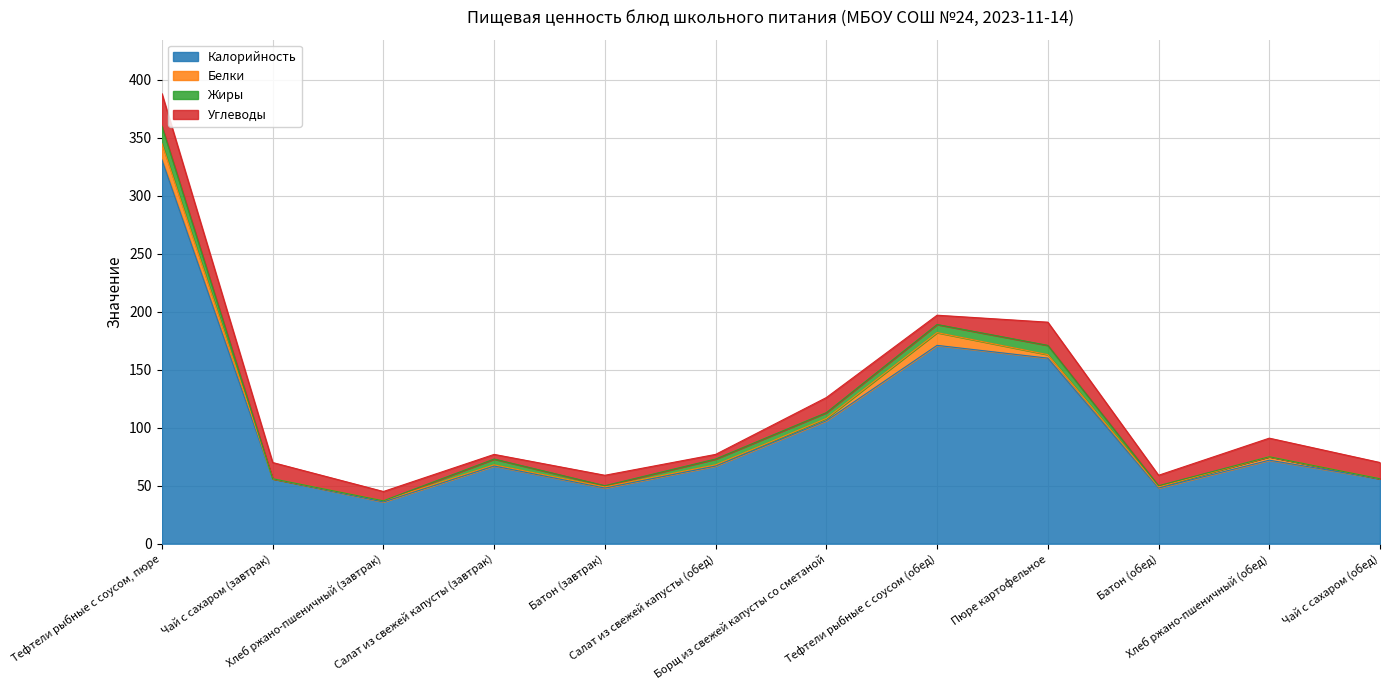

Which series has the largest total across all categories?

Калорийность